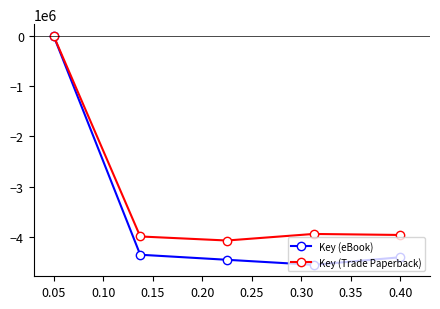

What is the value of the Key (Trade Paperback) point at the 4th from the left?

-3933695.2